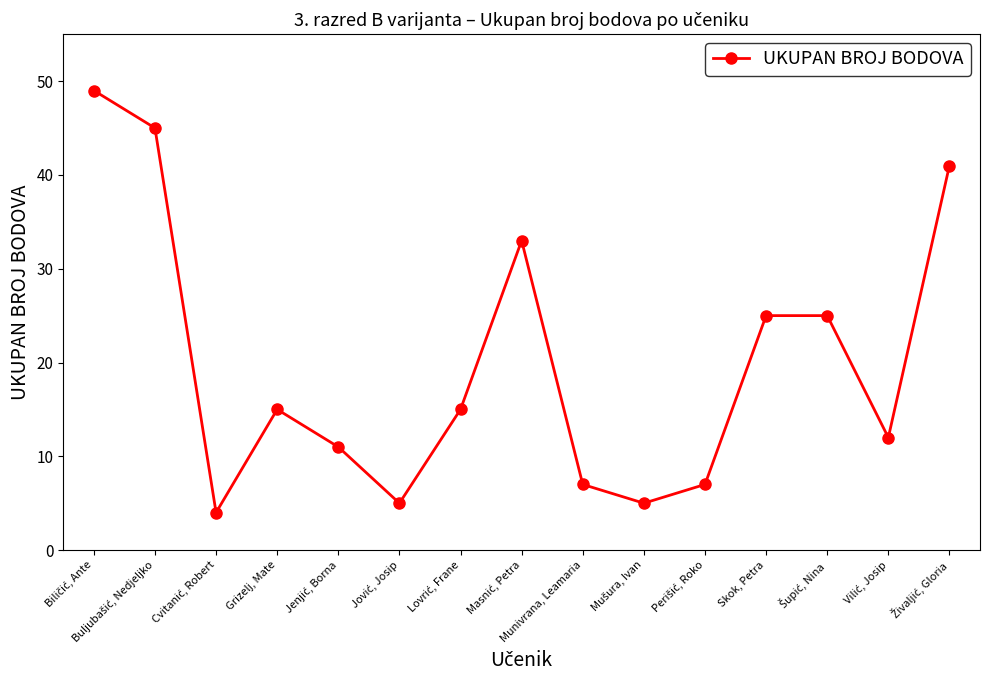

What is the value of the 6th point from the left?

5